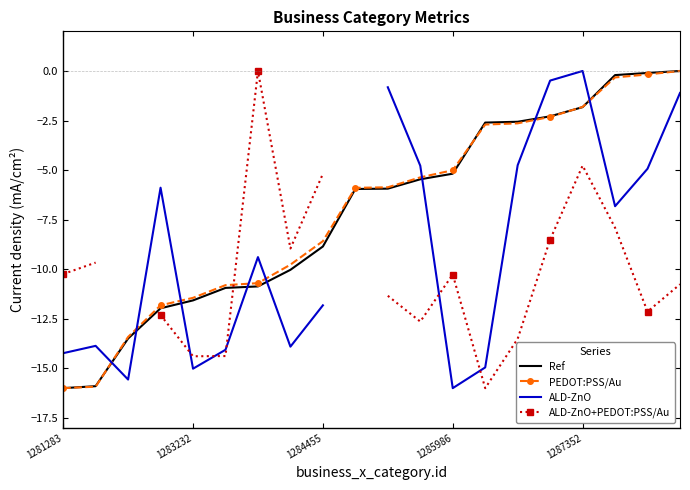

Between 13 and 10, which is larger?

13